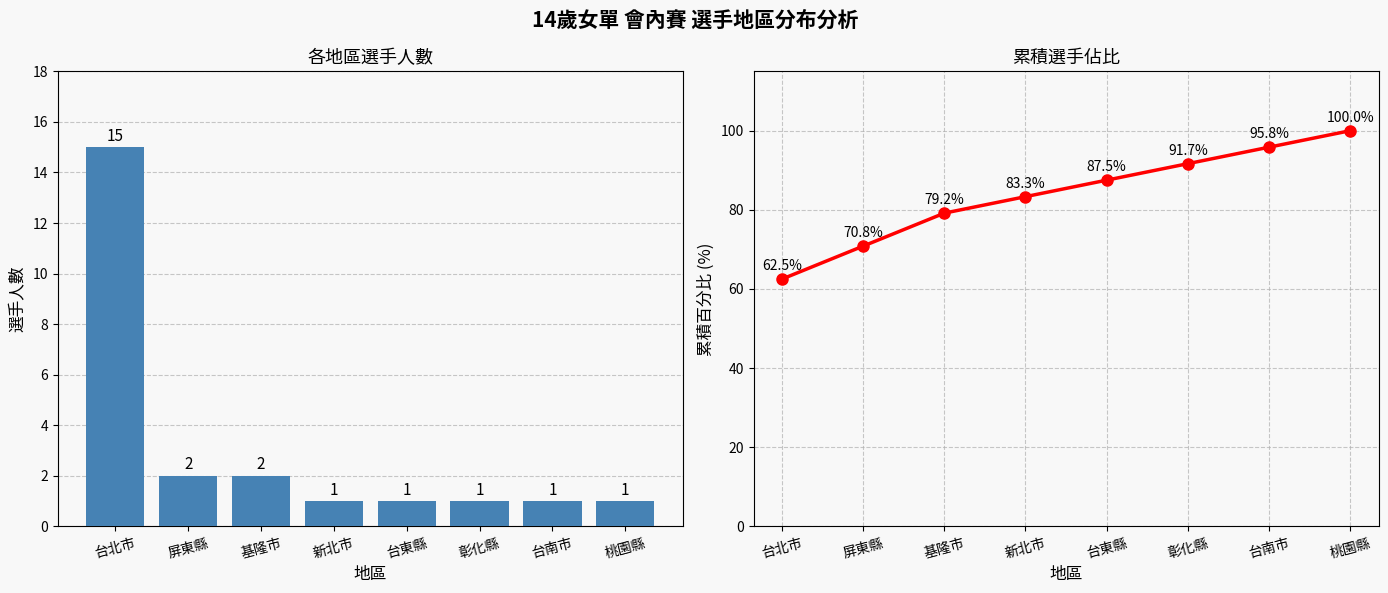

What is the label of the 5th bar from the right?

新北市